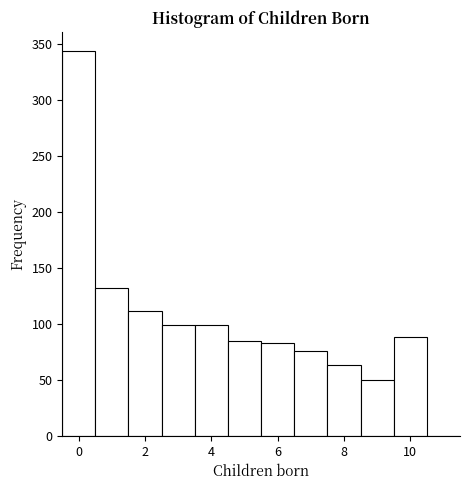

How tall is the bar that spans 0.5 to 1.5 on the x-axis? Neither the bar edges nor the heights are printed on the chart, so give them approximately, as read against the axes.

130